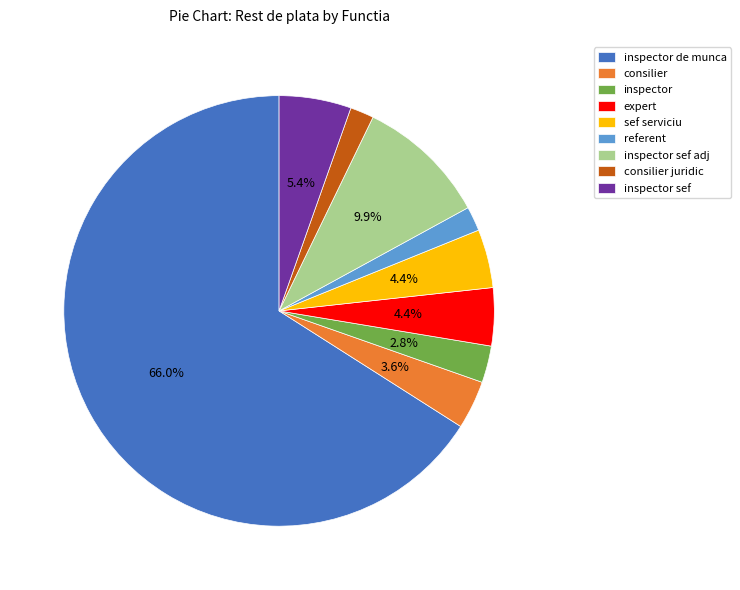

How many slices are in this pie chart?

9